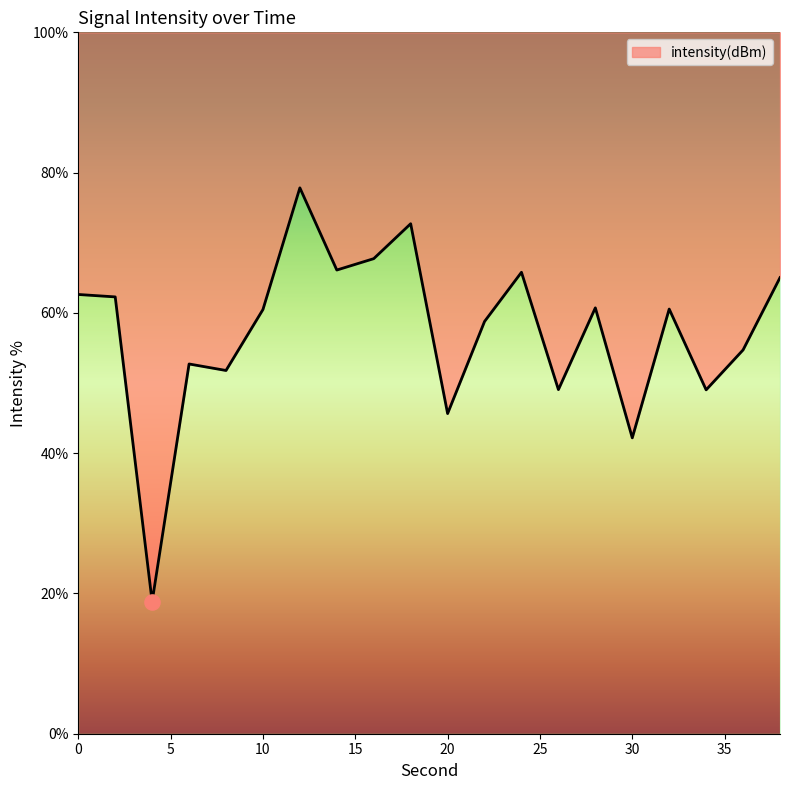

What is the change in value from 28 to 38?

+4.3